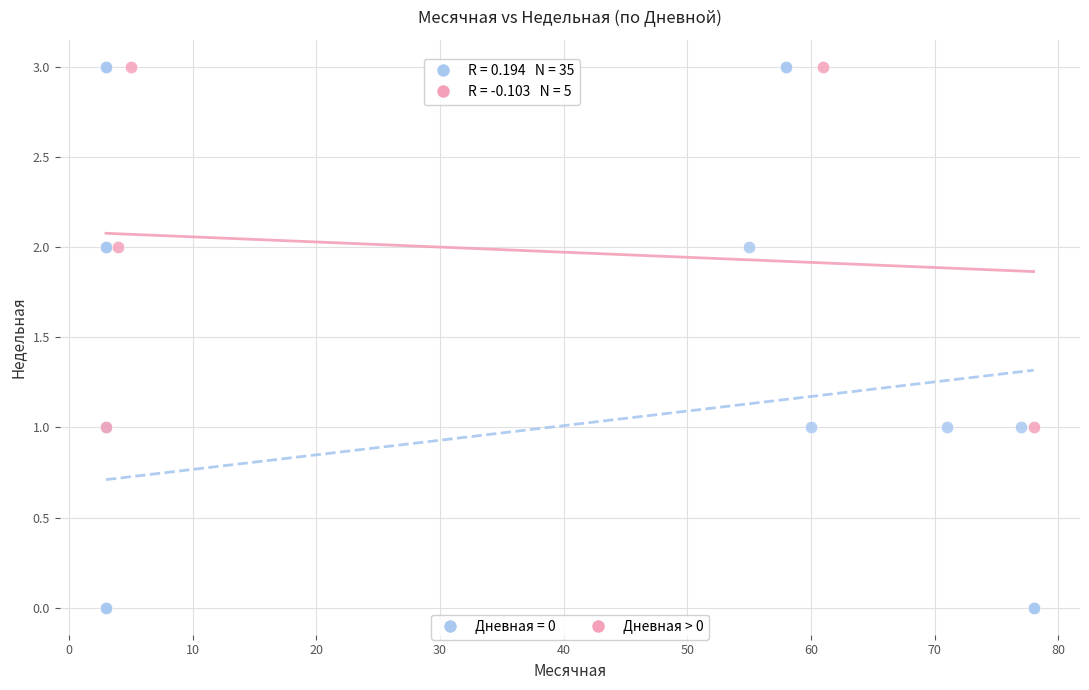

Which series has the widest spread of Y values?

Дневная = 0